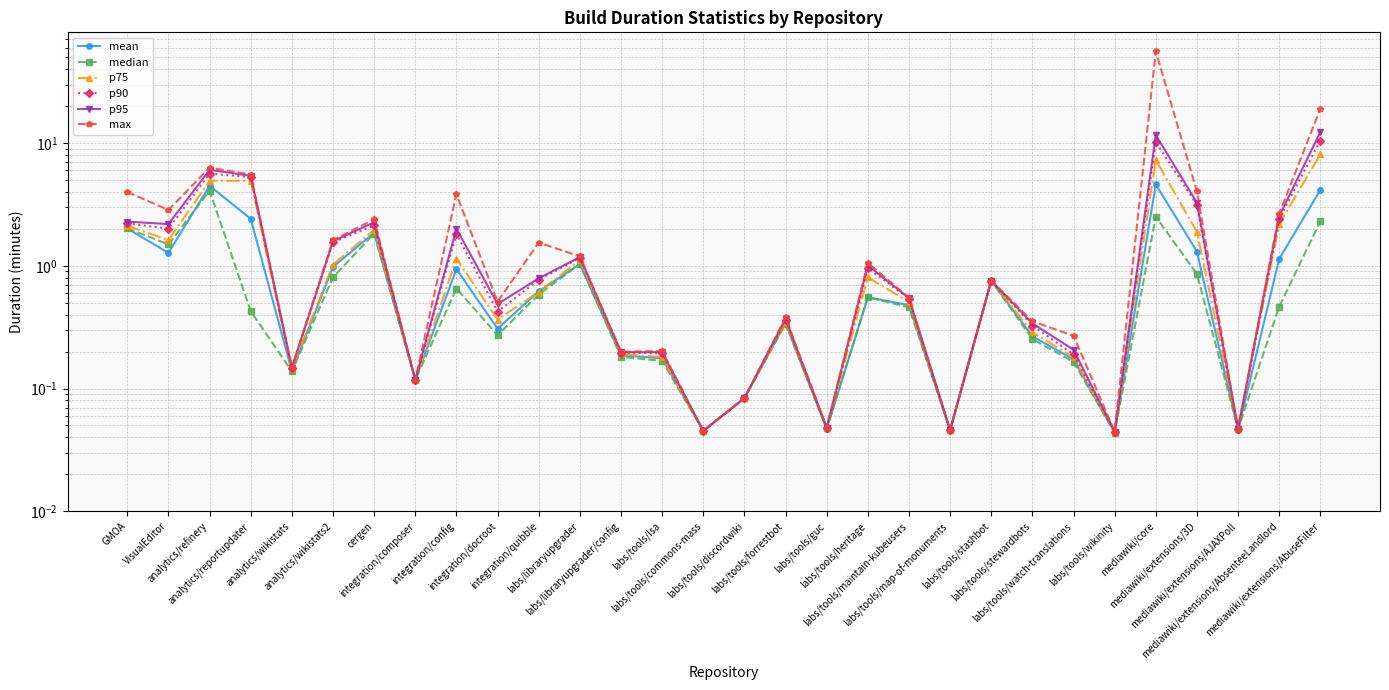

The value of p75 at labs/tools/forrestbot is 0.3. True or false?

True